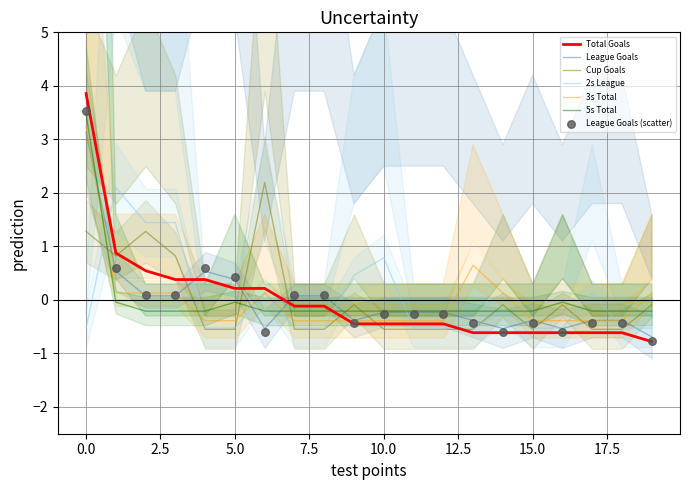

Which series has the largest total across all categories?

2s League